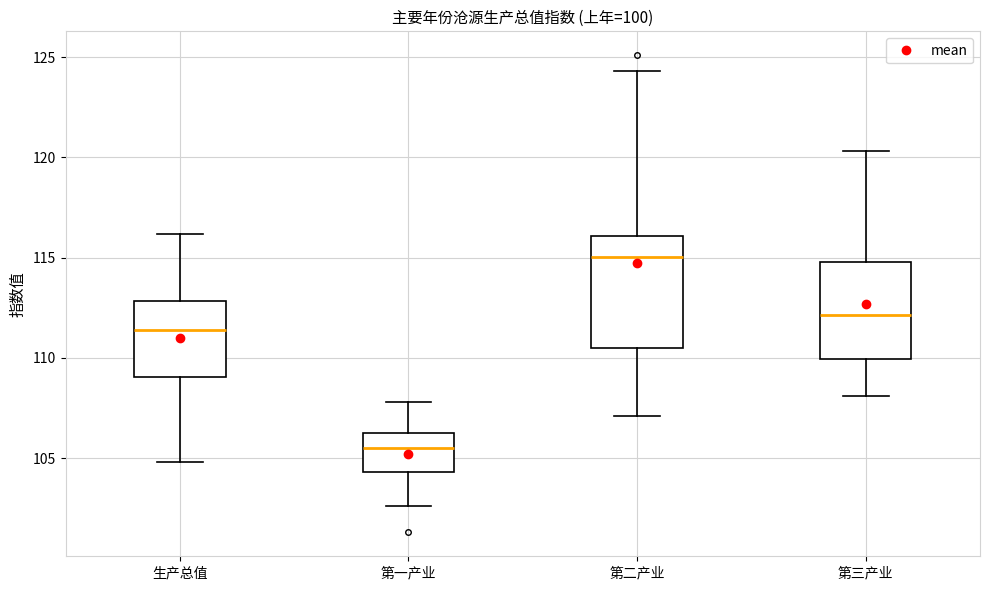

Where does the median line of the box for 第一产业 sit on the y-axis? The values are not printed on the chart, so give them approximately, as read against the axis.

105.5